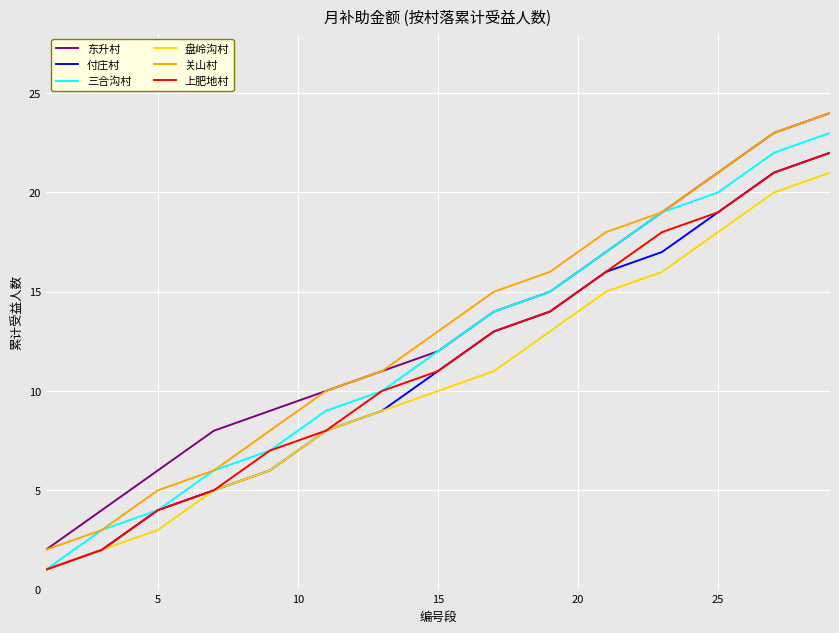

True or false: 关山村 and 付庄村 cross at least once.

False